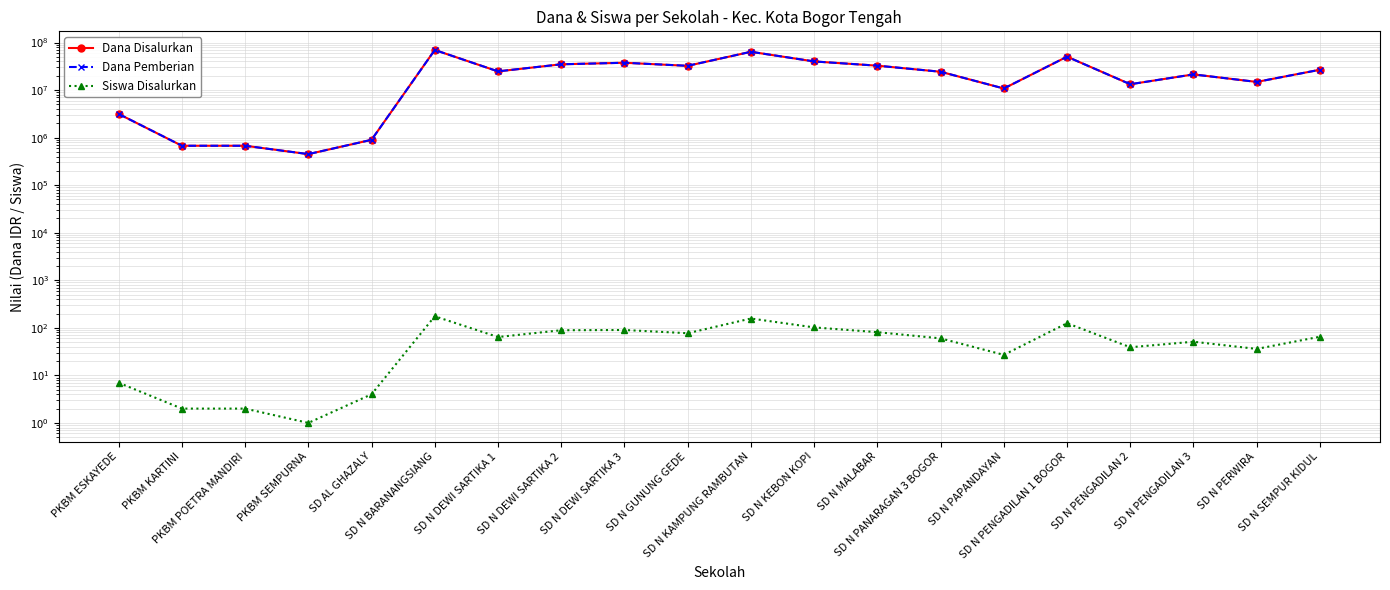

At which label does Dana Disalurkan first exceed 24750000?

SD N BARANANGSIANG